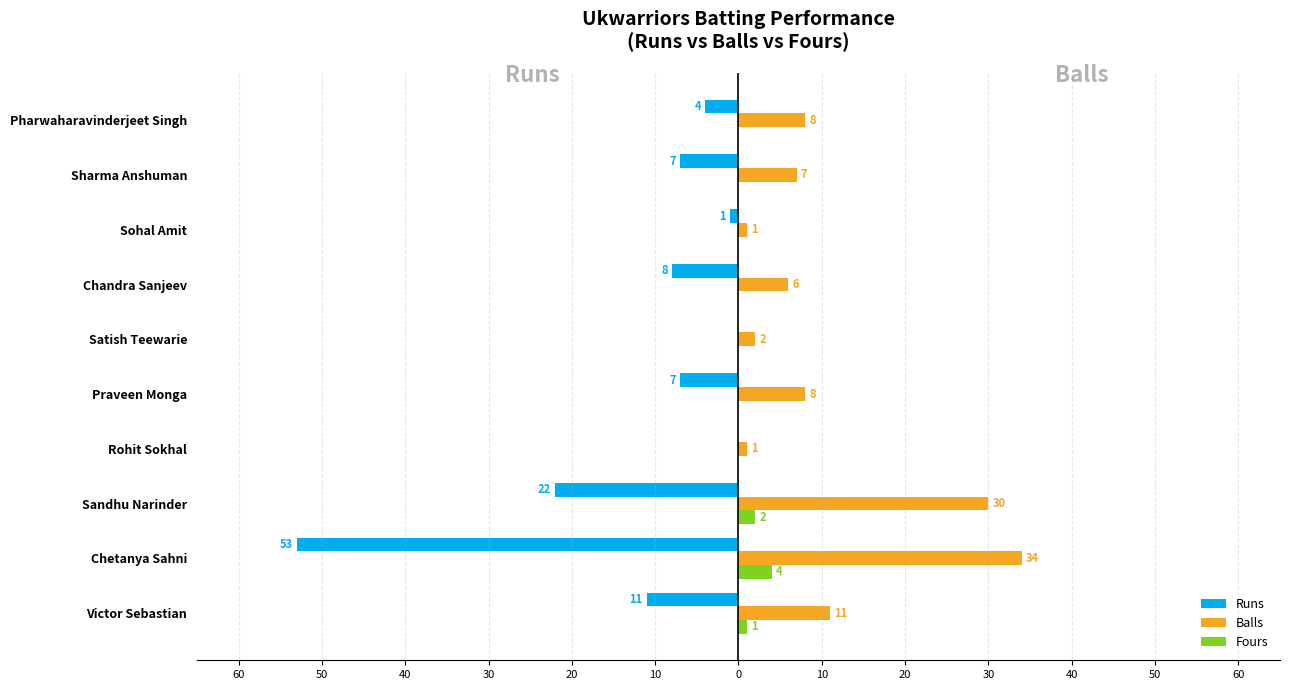

What are all the series names shown in the legend?

Runs, Balls, Fours